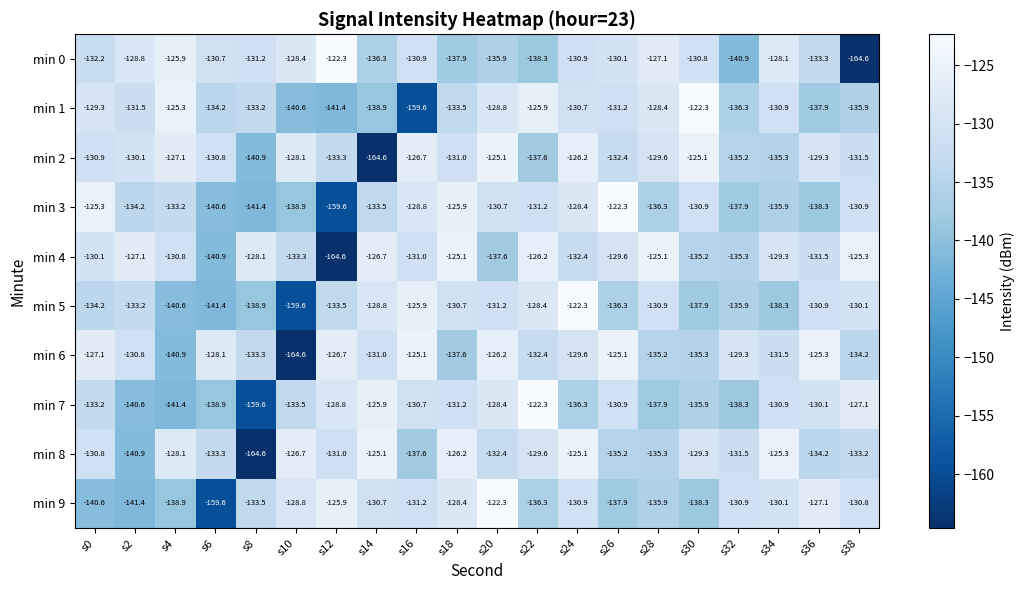

At which category is the sum across all series the highest?

s24